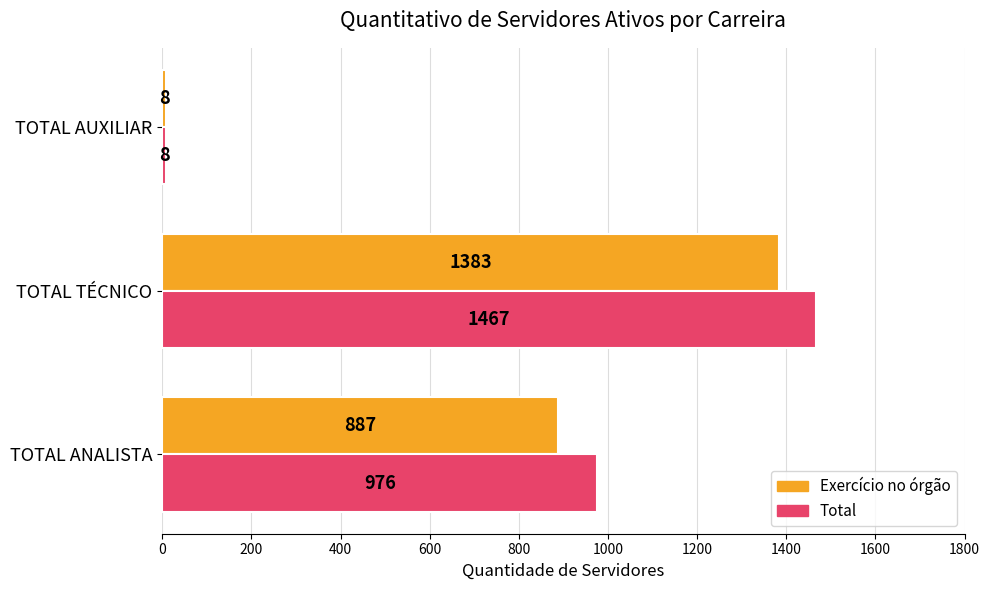

What is the total value across all series at TOTAL AUXILIAR?

16